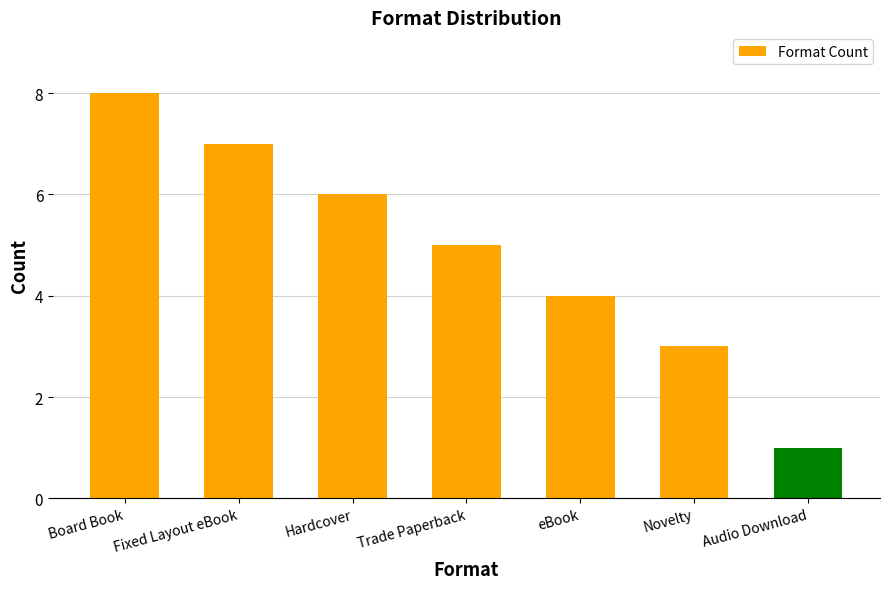

How many data points are less than 5?

3